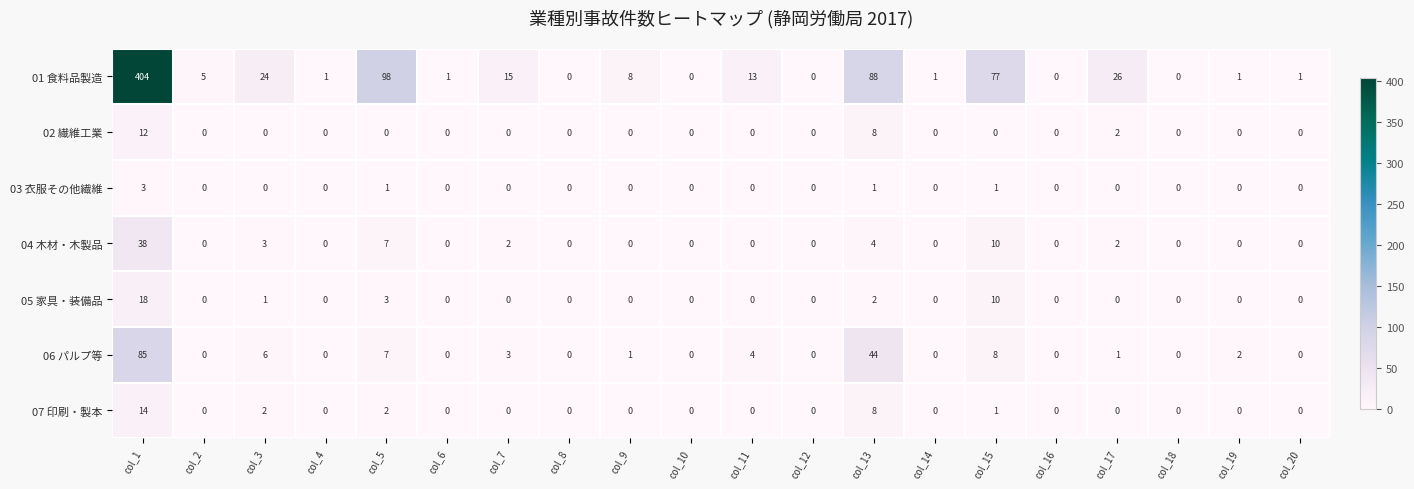

The value of 07 印刷・製本 at col_17 is 0. True or false?

True